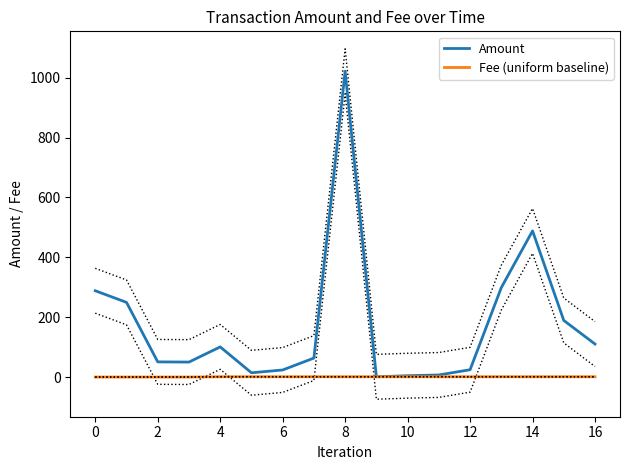

What is the value of the Fee (uniform baseline) point at the 14th from the left?

1.0